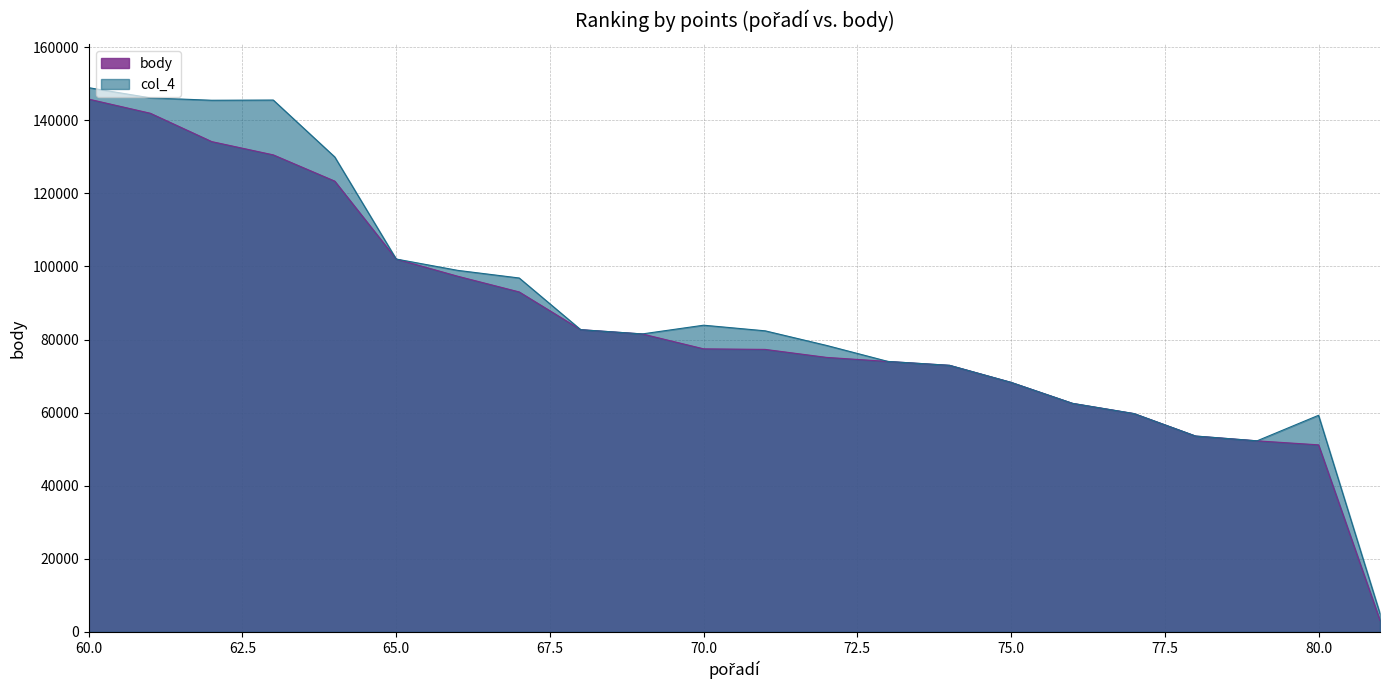

Is the value of col_4 at 61 greater than the value of body at 80?

Yes